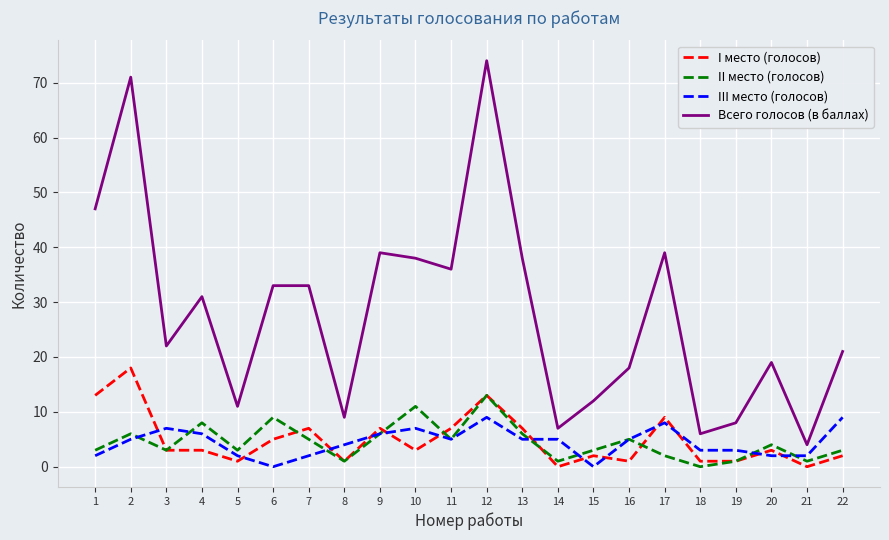

Is this an area chart (filled region under the line)?

No